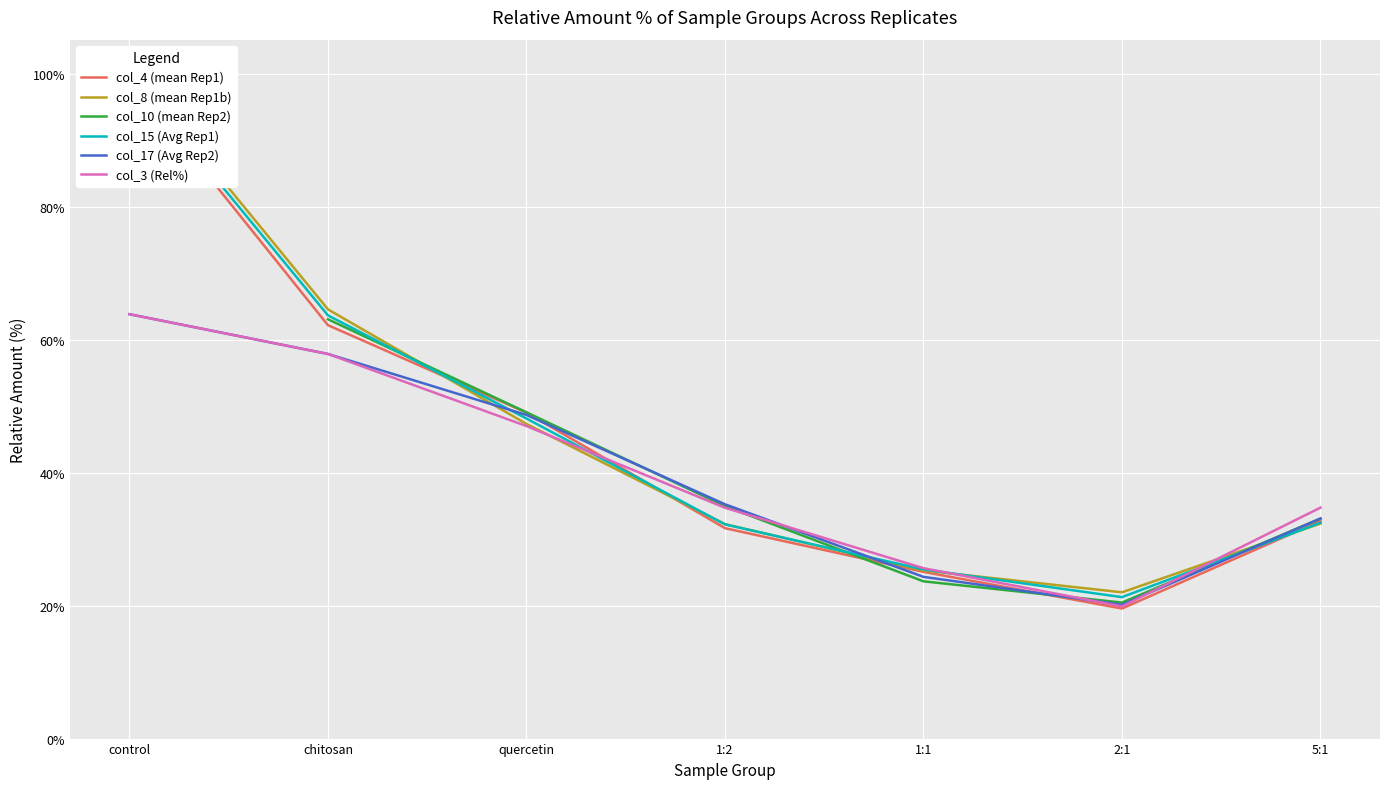

What is the minimum value for col_3 (Rel%)?

19.9